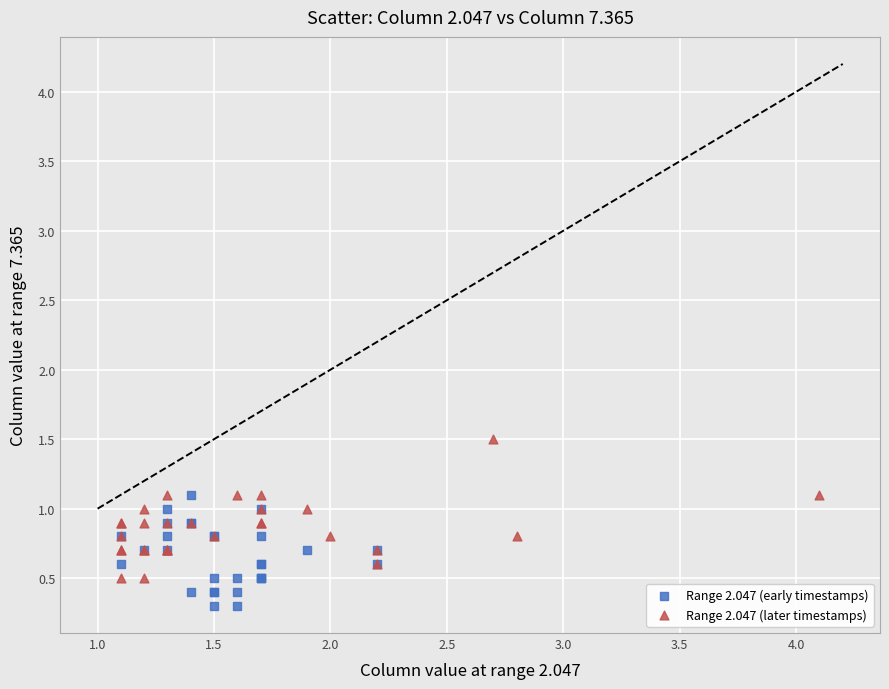

Which series contains the lowest Y value?

Range 2.047 (early timestamps)